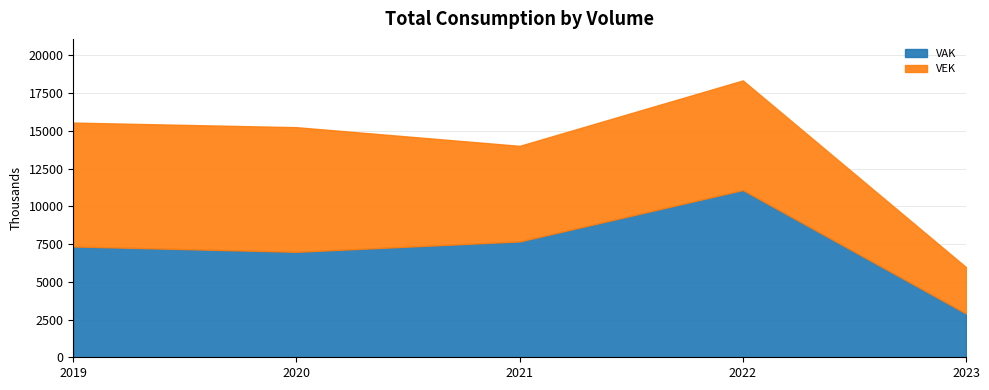

Reading left to right, what are the values for VAK?

2019=7341	2020=6985	2021=7672	2022=11079	2023=2901